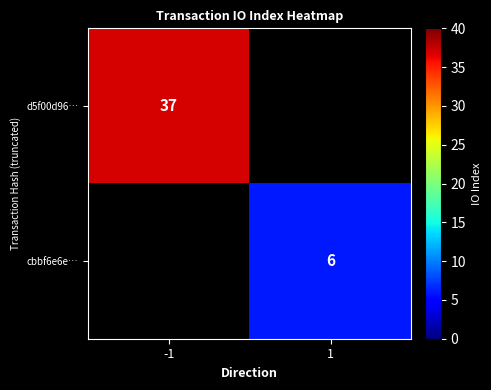

True or false: cbbf6e6e… has a value of 6 at 1.

True